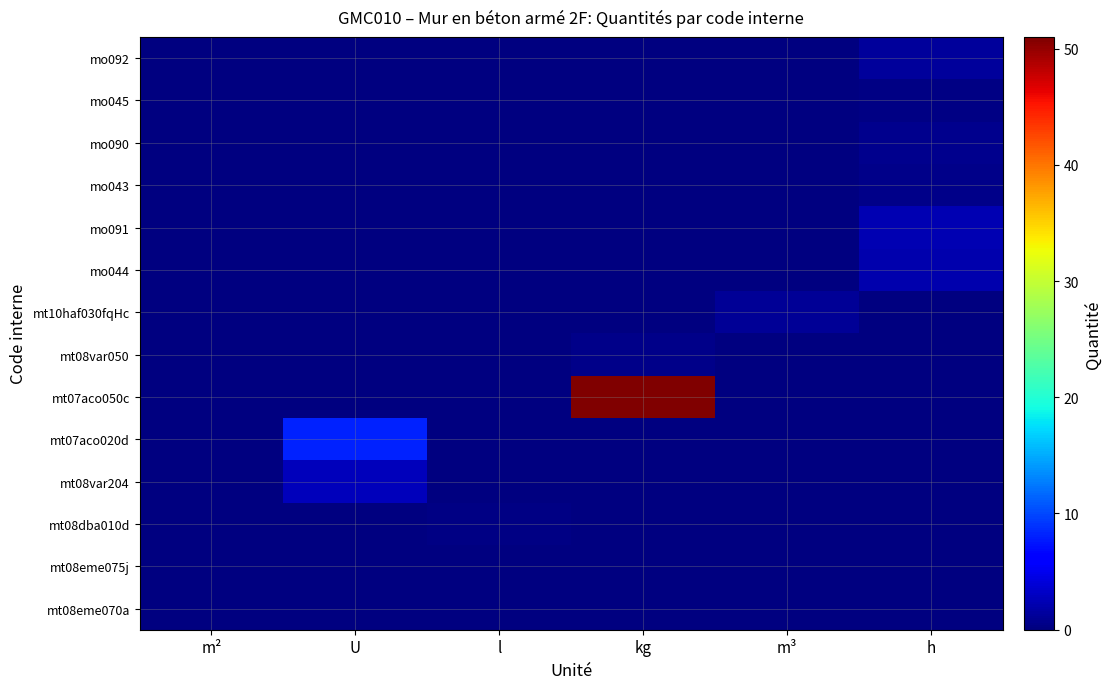

Reading left to right, list all the values displayed in this chart.

mt08eme070a: m²=0.0	U=0.0	l=0.0	kg=0.0	m³=0.0	h=0.0
mt08eme075j: m²=0.0	U=0.0	l=0.0	kg=0.0	m³=0.0	h=0.0
mt08dba010d: m²=0.0	U=0.0	l=0.2	kg=0.0	m³=0.0	h=0.0
mt08var204: m²=0.0	U=2.7	l=0.0	kg=0.0	m³=0.0	h=0.0
mt07aco020d: m²=0.0	U=8.0	l=0.0	kg=0.0	m³=0.0	h=0.0
mt07aco050c: m²=0.0	U=0.0	l=0.0	kg=51.0	m³=0.0	h=0.0
mt08var050: m²=0.0	U=0.0	l=0.0	kg=0.5	m³=0.0	h=0.0
mt10haf030fqHc: m²=0.0	U=0.0	l=0.0	kg=0.0	m³=1.1	h=0.0
mo044: m²=0.0	U=0.0	l=0.0	kg=0.0	m³=0.0	h=2.0
mo091: m²=0.0	U=0.0	l=0.0	kg=0.0	m³=0.0	h=2.2
mo043: m²=0.0	U=0.0	l=0.0	kg=0.0	m³=0.0	h=0.5
mo090: m²=0.0	U=0.0	l=0.0	kg=0.0	m³=0.0	h=0.6
mo045: m²=0.0	U=0.0	l=0.0	kg=0.0	m³=0.0	h=0.3
mo092: m²=0.0	U=0.0	l=0.0	kg=0.0	m³=0.0	h=1.2